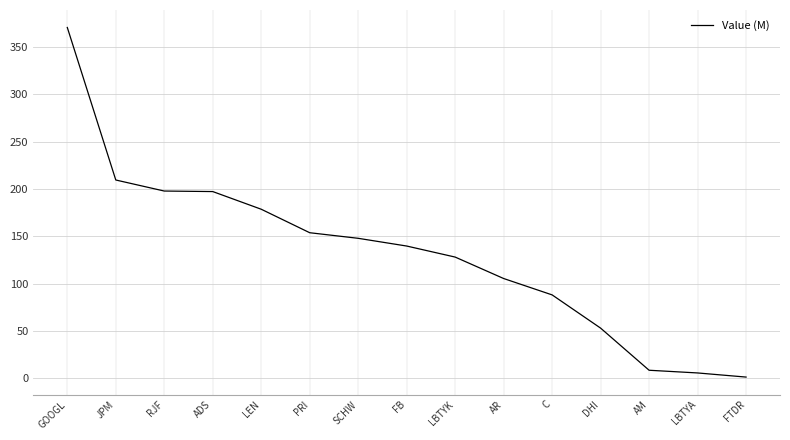

Is it true that the value at PRI is 72.3?

False